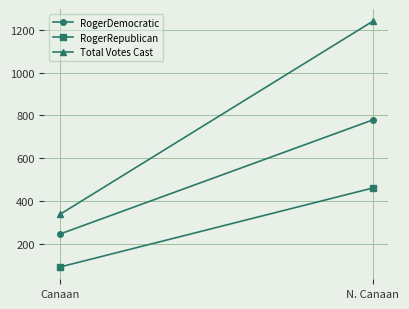

List the series in order of their overall mean, highest first.

Total Votes Cast, RogerDemocratic, RogerRepublican